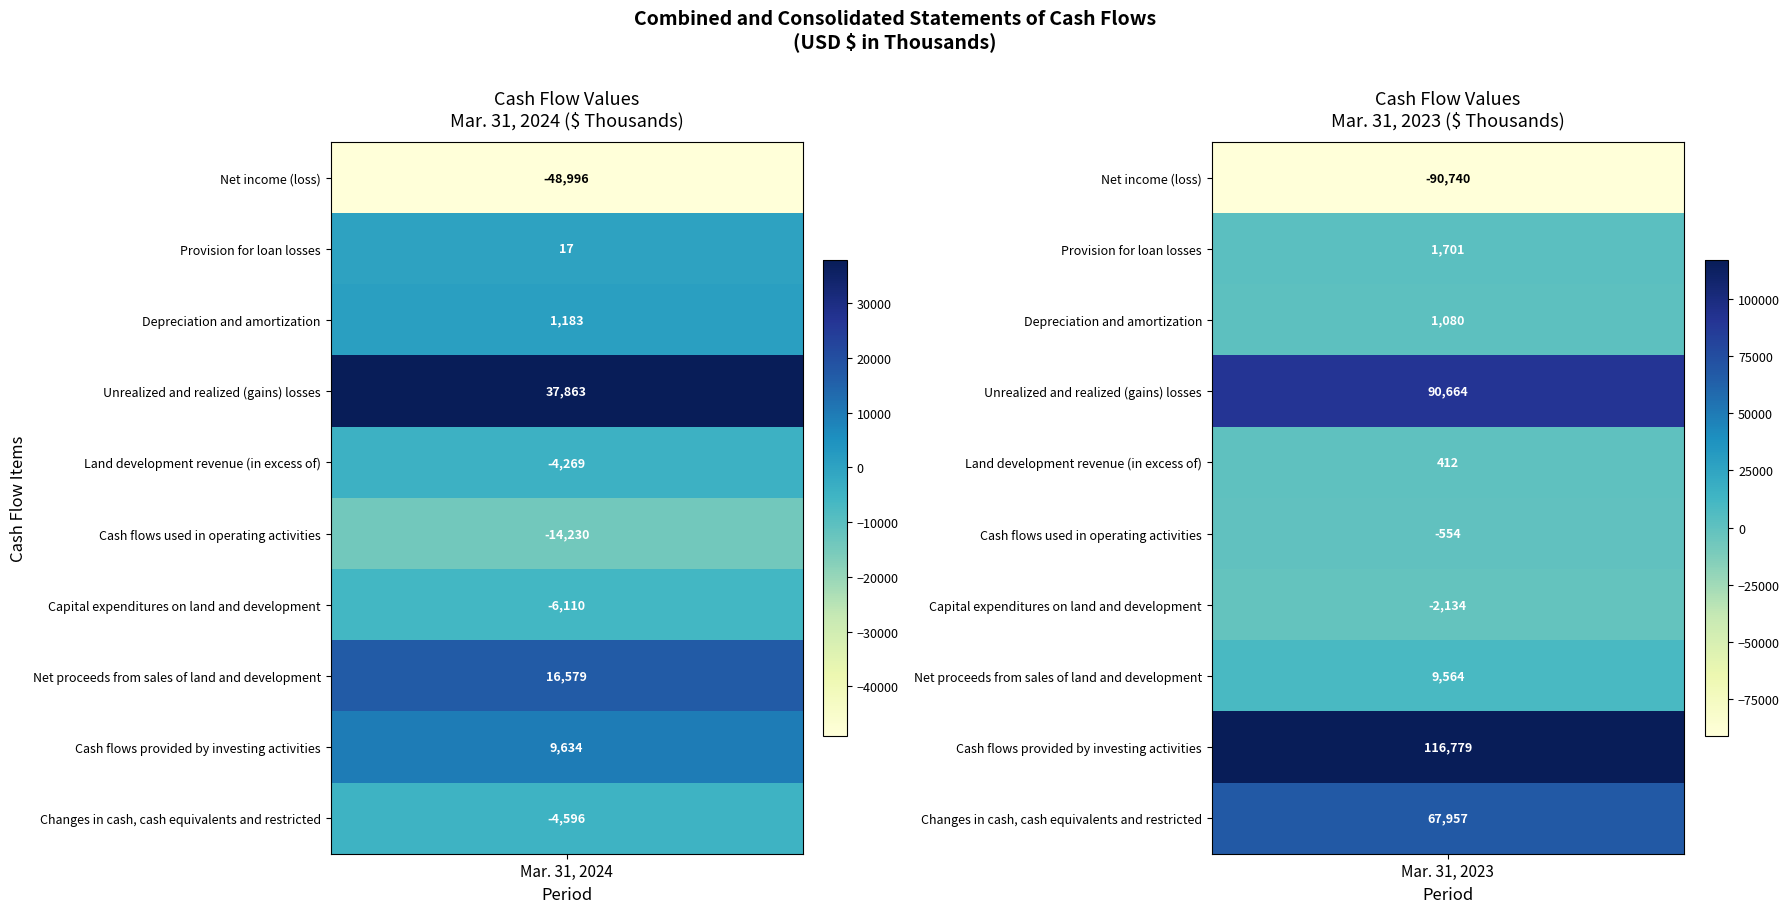

How many categories are shown in the chart?

2